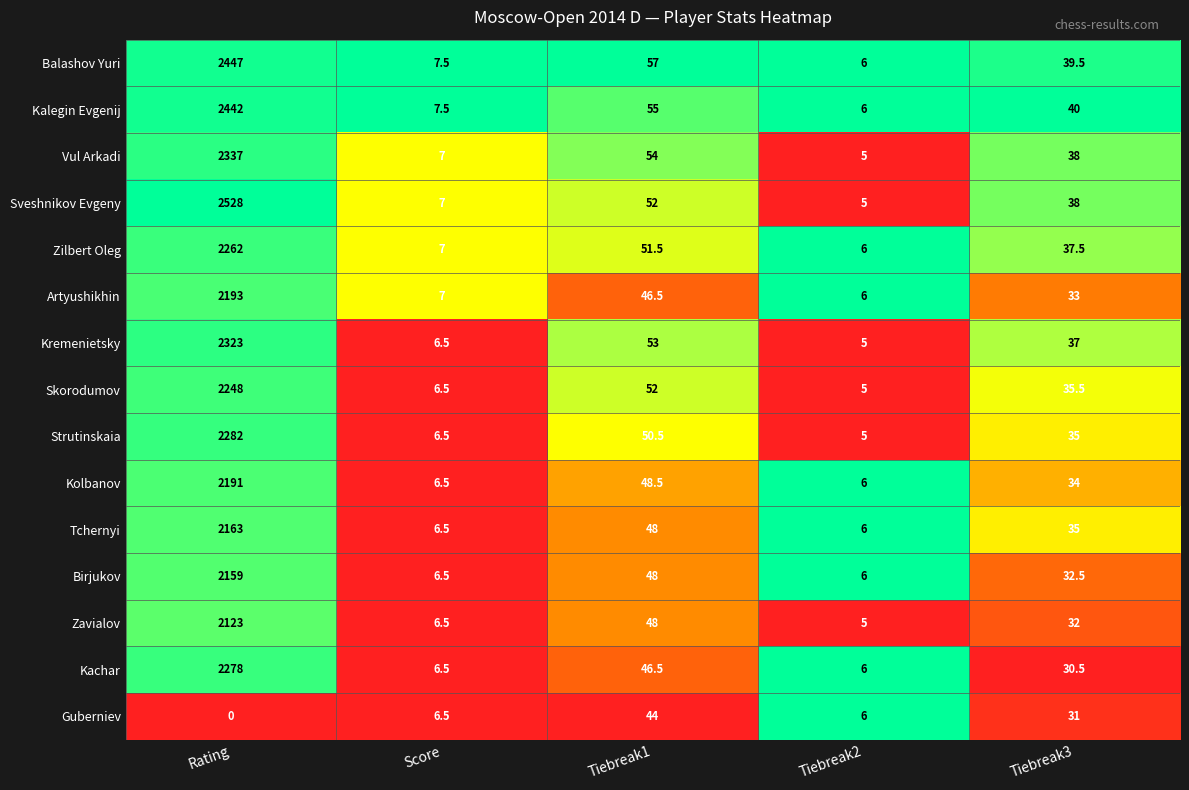

What is the highest value of the Zavialov series?

2123.0